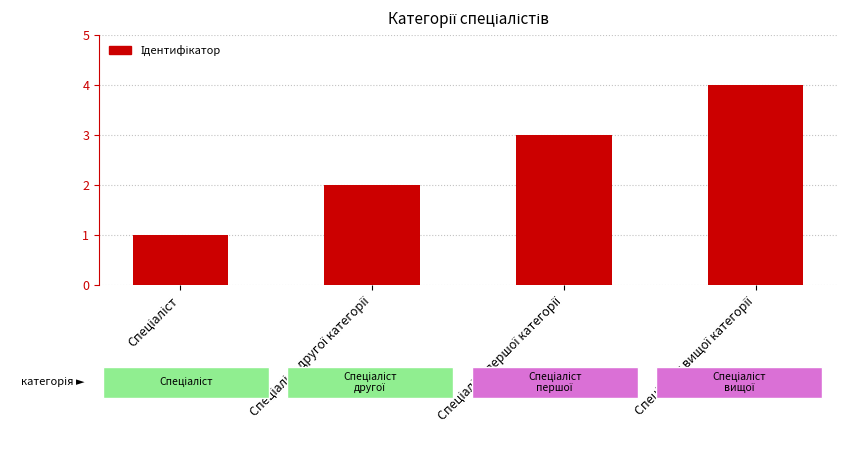

Does the chart contain stacked bars?

No